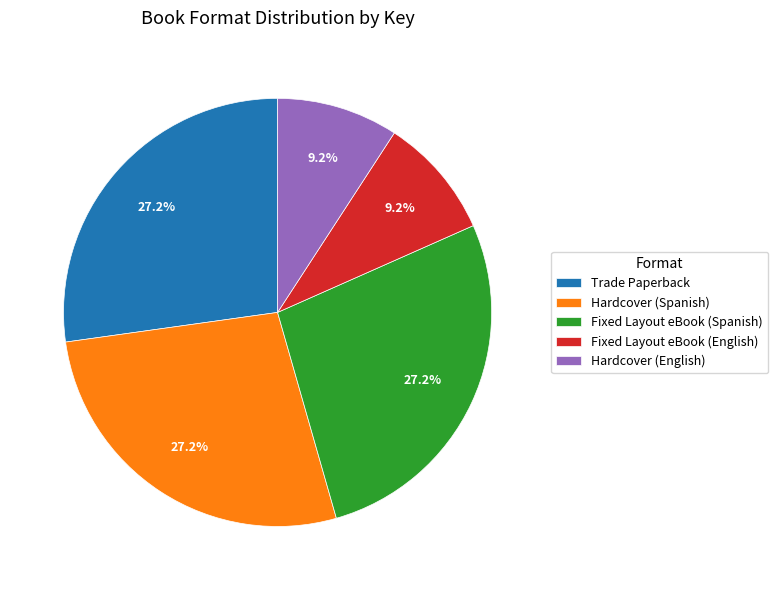

Does Fixed Layout eBook (English) account for over 50% of the chart?

No